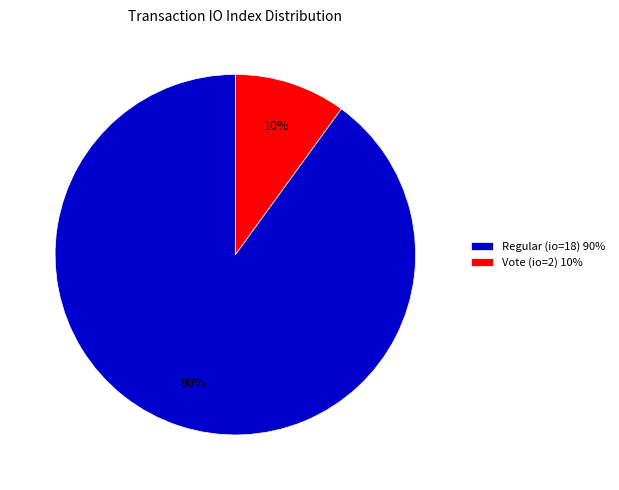

The Regular (io=18) 90% slice represents 75% of the pie. True or false?

False